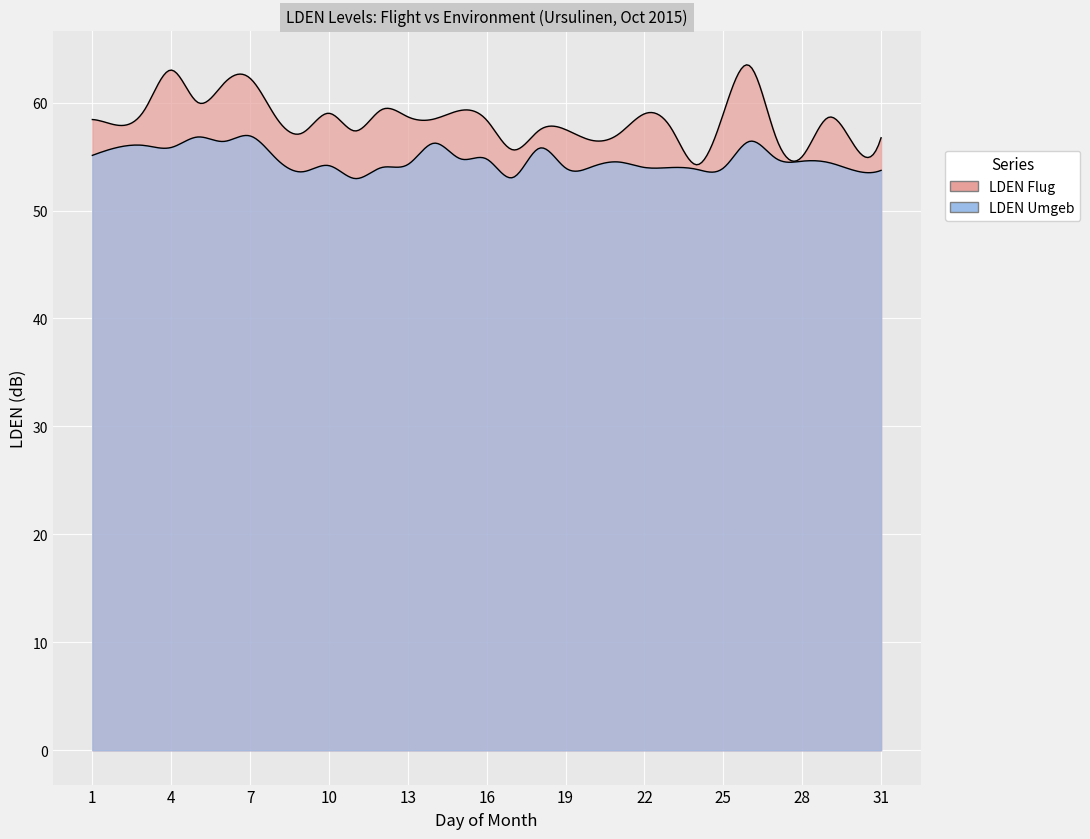

What is the total value across all series at 30?

109.7